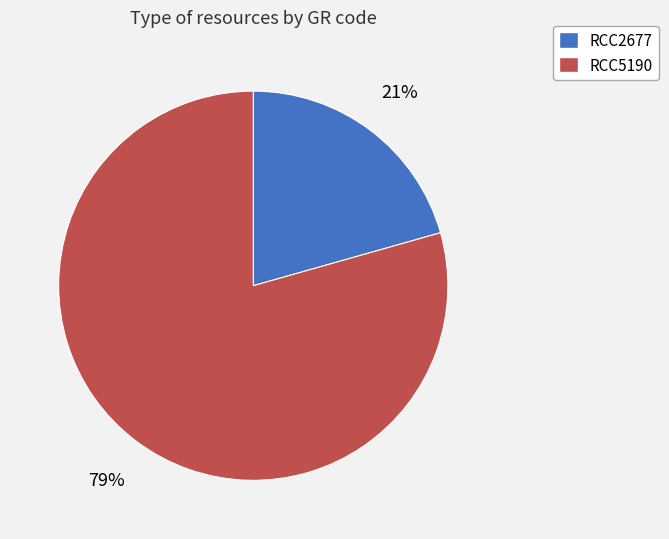

True or false: RCC2677 accounts for 21% of the total.

True